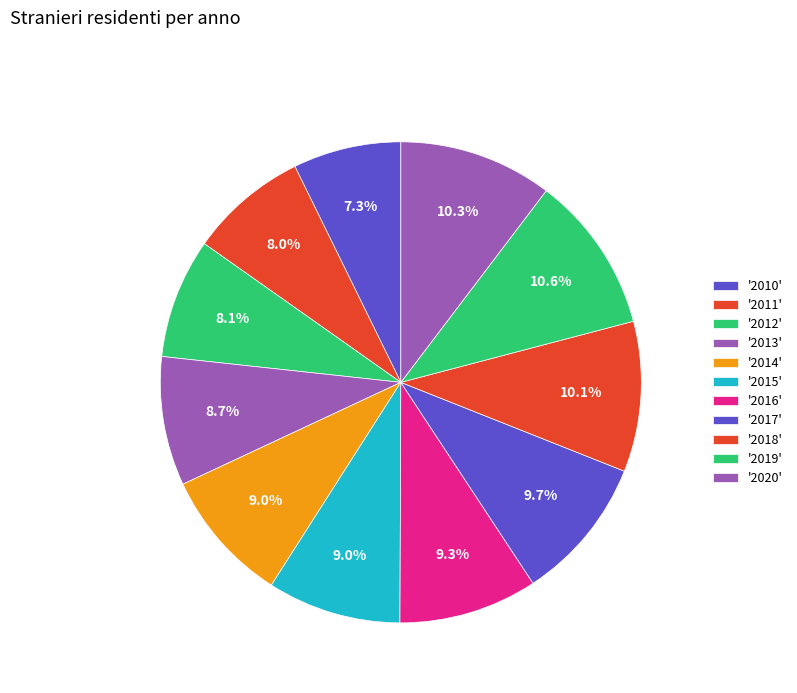

To the nearest percent, what is the difference between the largest and smallest slice percentages?

3%